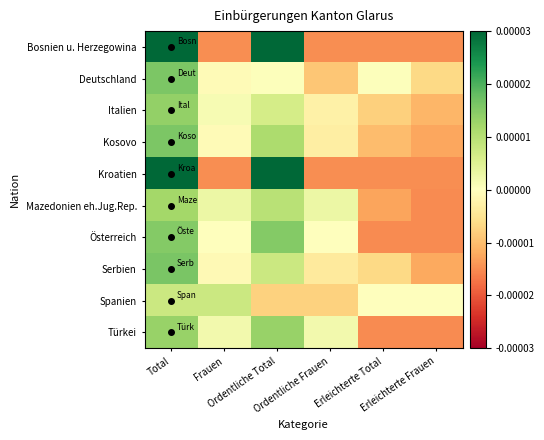

Reading left to right, list all the values displayed in this chart.

Bosnien u. Herzegowina: Total=0.0	Frauen=-0.0	Ordentliche Total=0.0	Ordentliche Frauen=-0.0	Erleichterte Total=-0.0	Erleichterte Frauen=-0.0
Deutschland: Total=0.0	Frauen=-0.0	Ordentliche Total=0.0	Ordentliche Frauen=-0.0	Erleichterte Total=0.0	Erleichterte Frauen=-0.0
Italien: Total=0.0	Frauen=0.0	Ordentliche Total=0.0	Ordentliche Frauen=-0.0	Erleichterte Total=-0.0	Erleichterte Frauen=-0.0
Kosovo: Total=0.0	Frauen=-0.0	Ordentliche Total=0.0	Ordentliche Frauen=-0.0	Erleichterte Total=-0.0	Erleichterte Frauen=-0.0
Kroatien: Total=0.0	Frauen=-0.0	Ordentliche Total=0.0	Ordentliche Frauen=-0.0	Erleichterte Total=-0.0	Erleichterte Frauen=-0.0
Mazedonien eh.Jug.Rep.: Total=0.0	Frauen=0.0	Ordentliche Total=0.0	Ordentliche Frauen=0.0	Erleichterte Total=-0.0	Erleichterte Frauen=-0.0
Österreich: Total=0.0	Frauen=0.0	Ordentliche Total=0.0	Ordentliche Frauen=0.0	Erleichterte Total=-0.0	Erleichterte Frauen=-0.0
Serbien: Total=0.0	Frauen=-0.0	Ordentliche Total=0.0	Ordentliche Frauen=-0.0	Erleichterte Total=-0.0	Erleichterte Frauen=-0.0
Spanien: Total=0.0	Frauen=0.0	Ordentliche Total=-0.0	Ordentliche Frauen=-0.0	Erleichterte Total=0.0	Erleichterte Frauen=0.0
Türkei: Total=0.0	Frauen=0.0	Ordentliche Total=0.0	Ordentliche Frauen=0.0	Erleichterte Total=-0.0	Erleichterte Frauen=-0.0